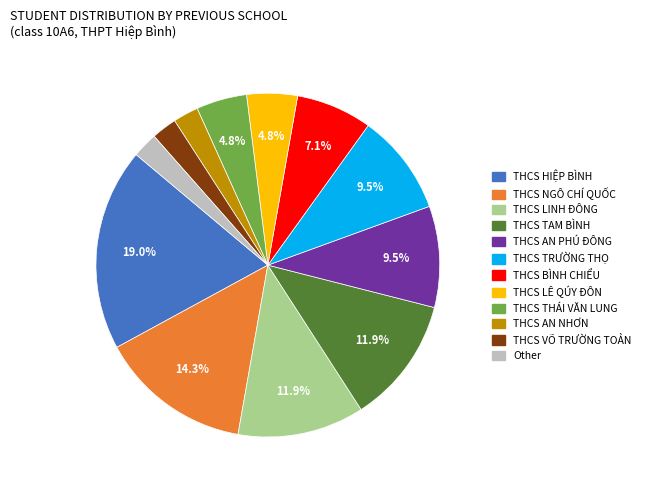

To the nearest percent, what portion does THCS TAM BÌNH represent?

12%